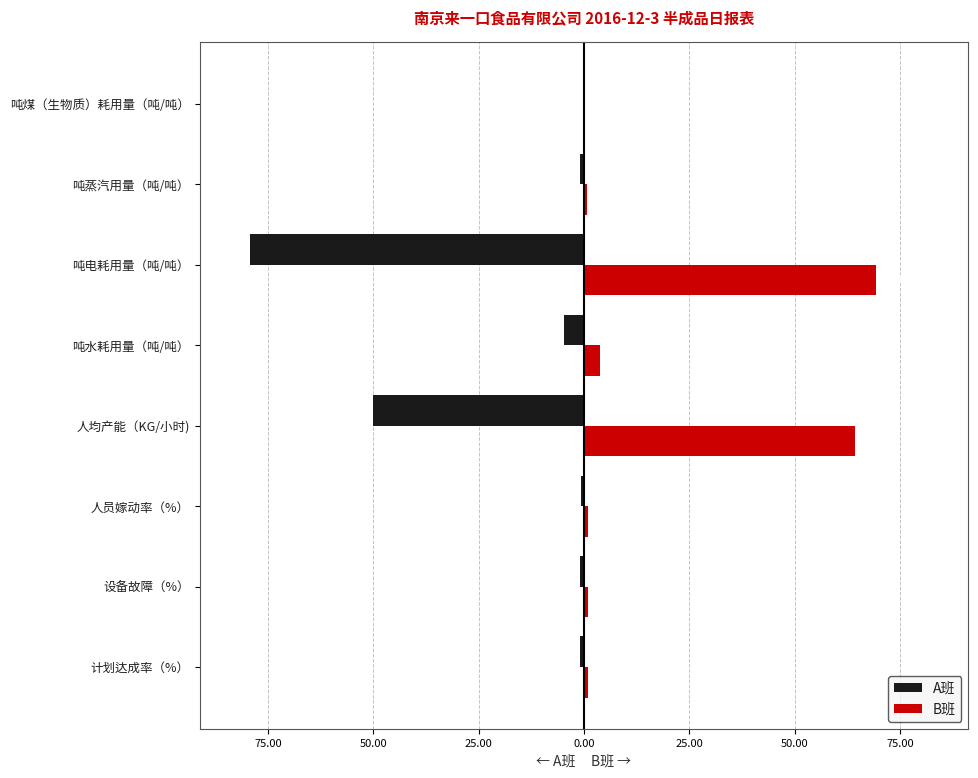

What are all the series names shown in the legend?

A班, B班